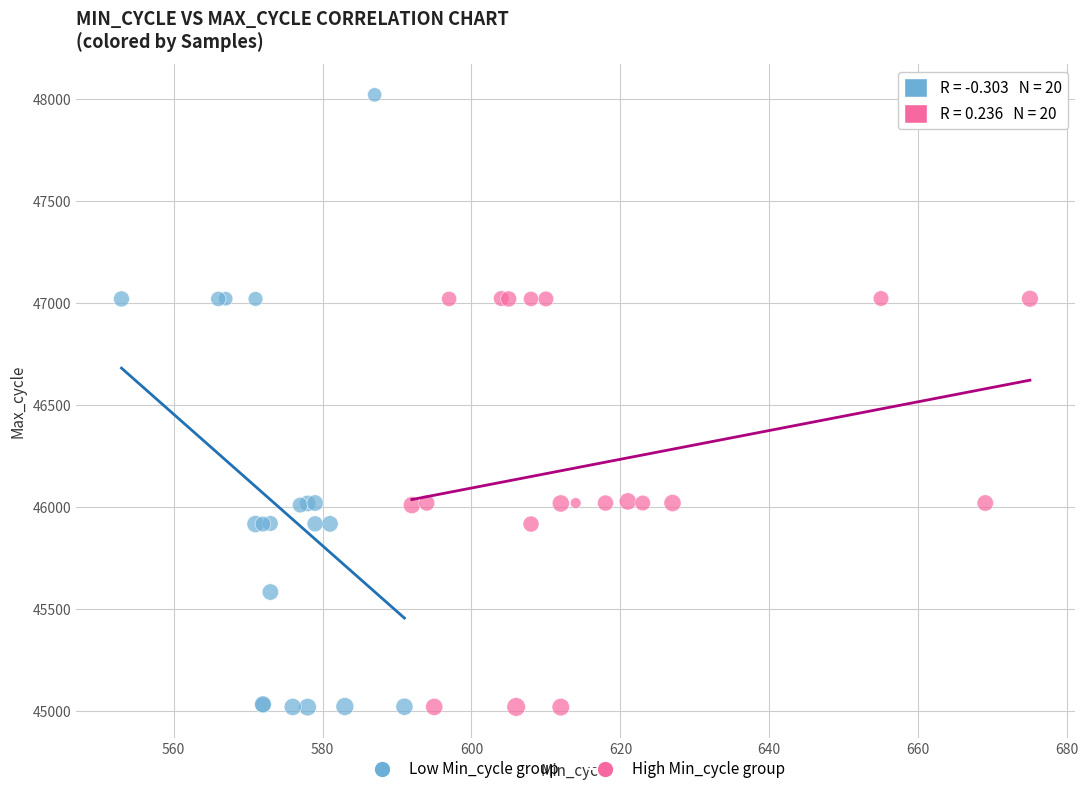

Which series reaches the maximum Y coordinate?

Low Min_cycle group